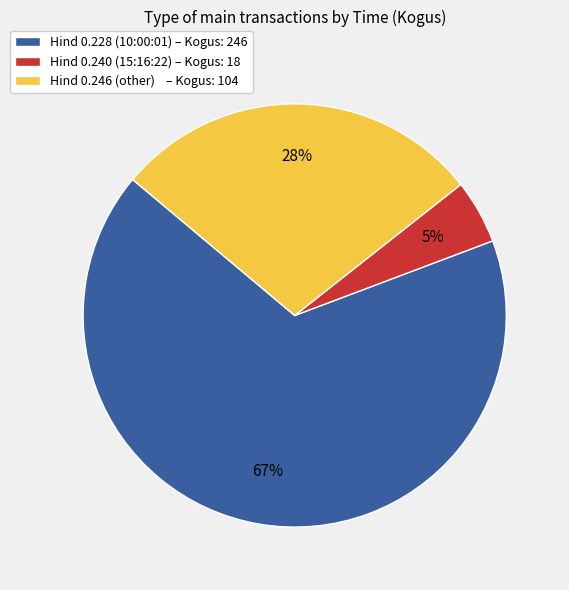

To the nearest percent, what portion does Hind 0.228 (10:00:01) – Kogus: 246 represent?

67%